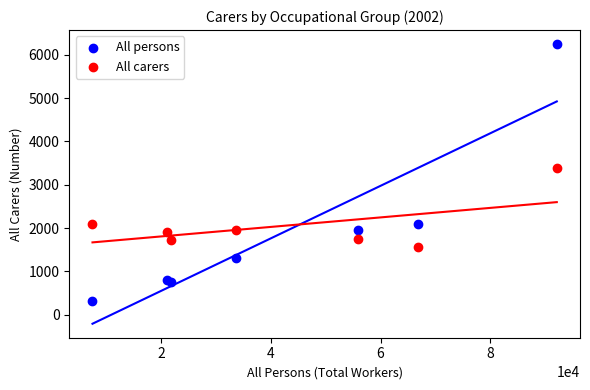

Which series reaches the maximum Y coordinate?

All persons